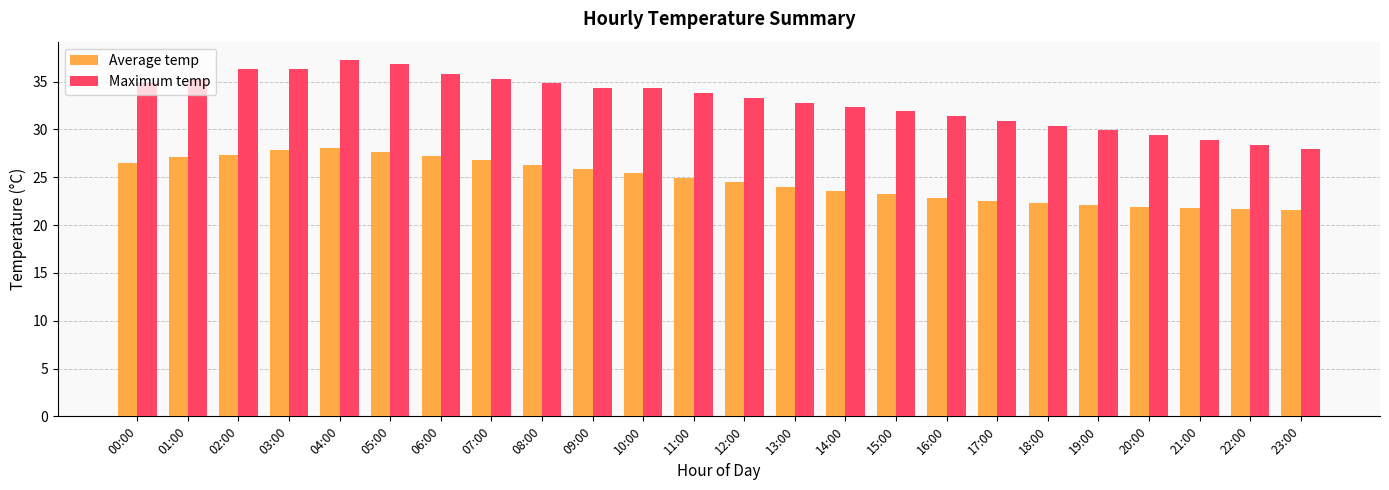

Rank the series by their maximum value, from highest to lowest.

Maximum temp, Average temp